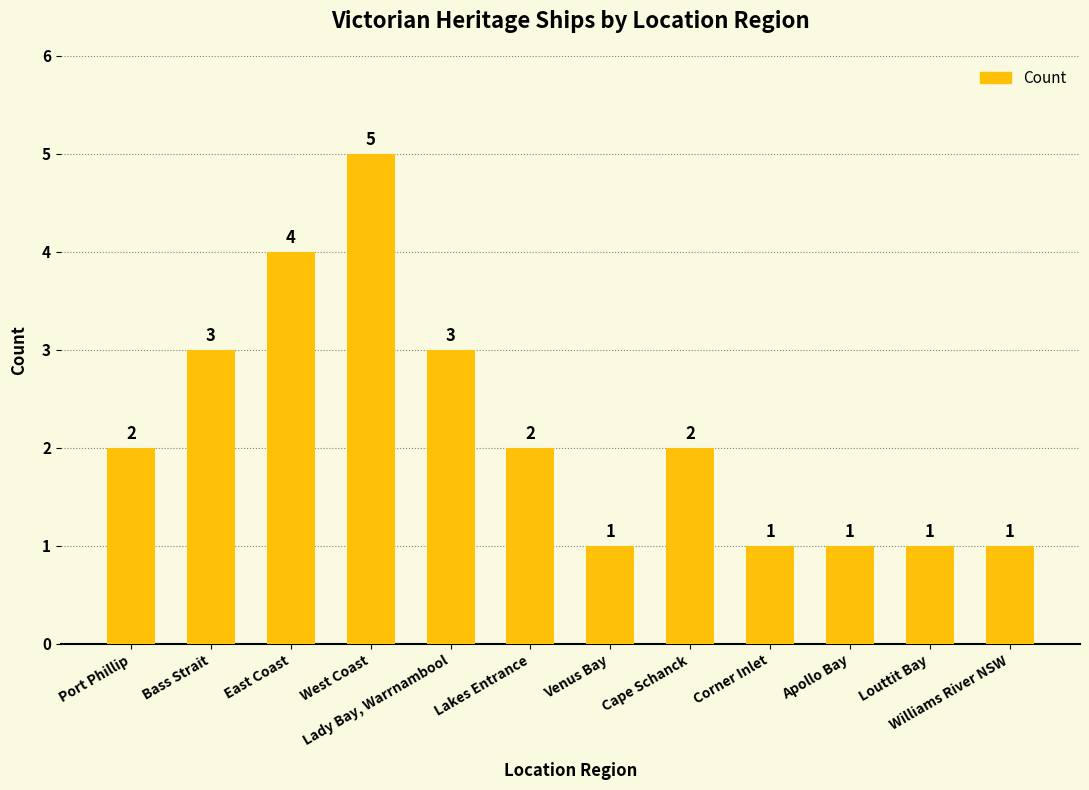

What is the minimum value shown in the chart?

1